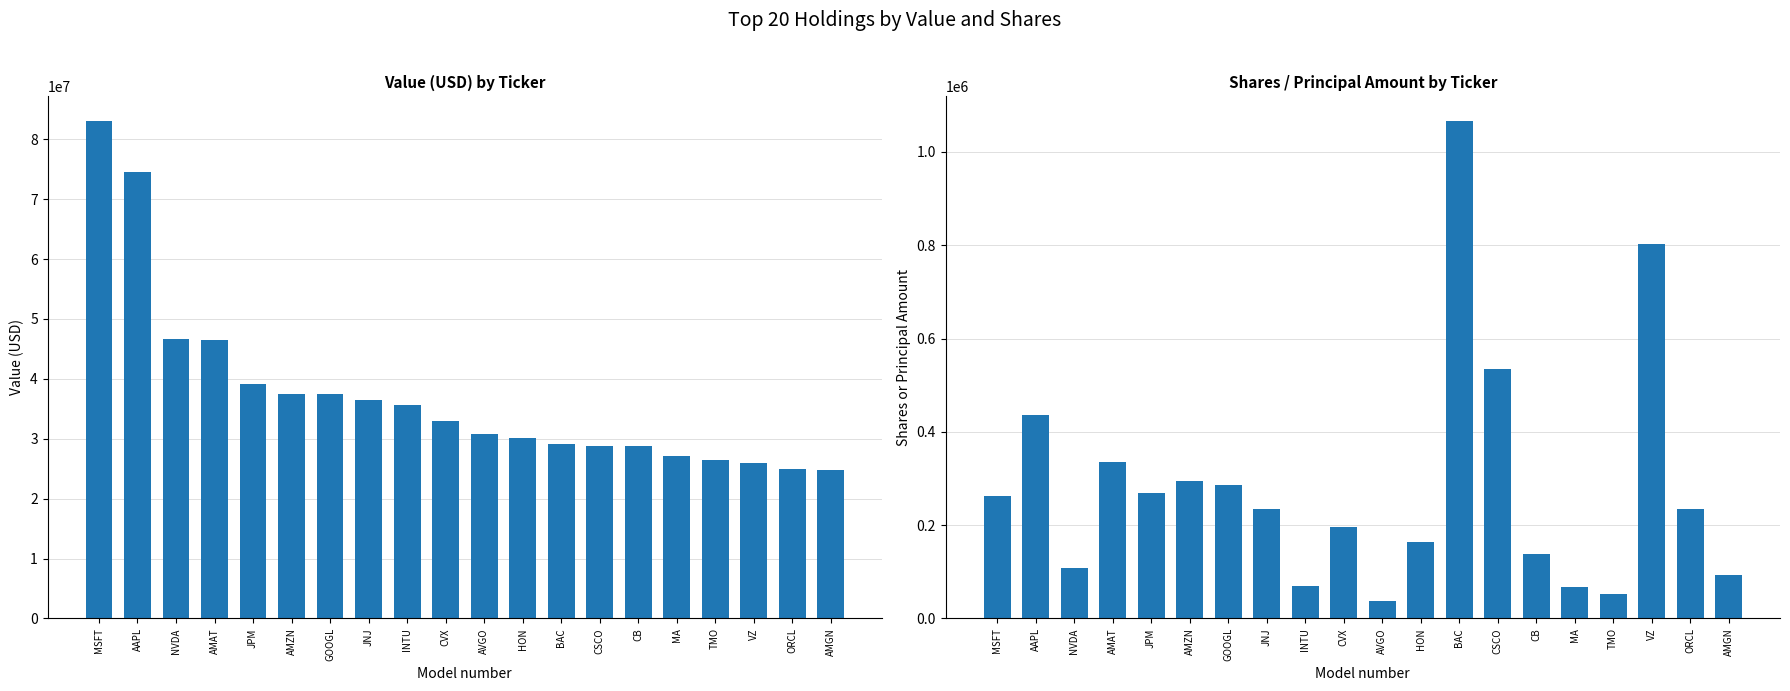

What is the average value of the Value series?

37337464